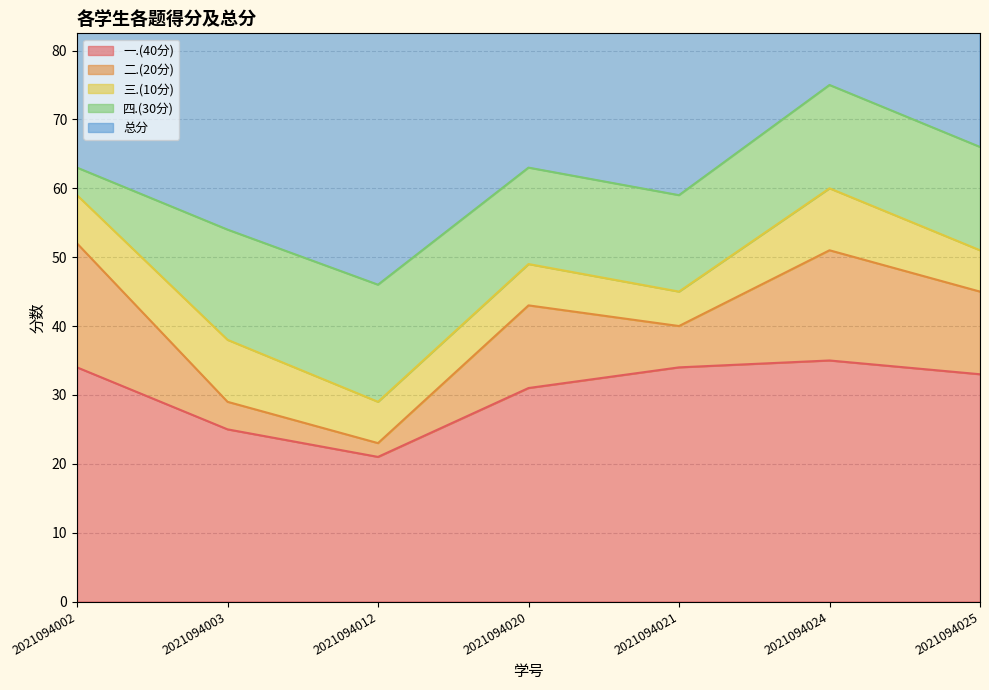

How many lines are shown in the chart?

5